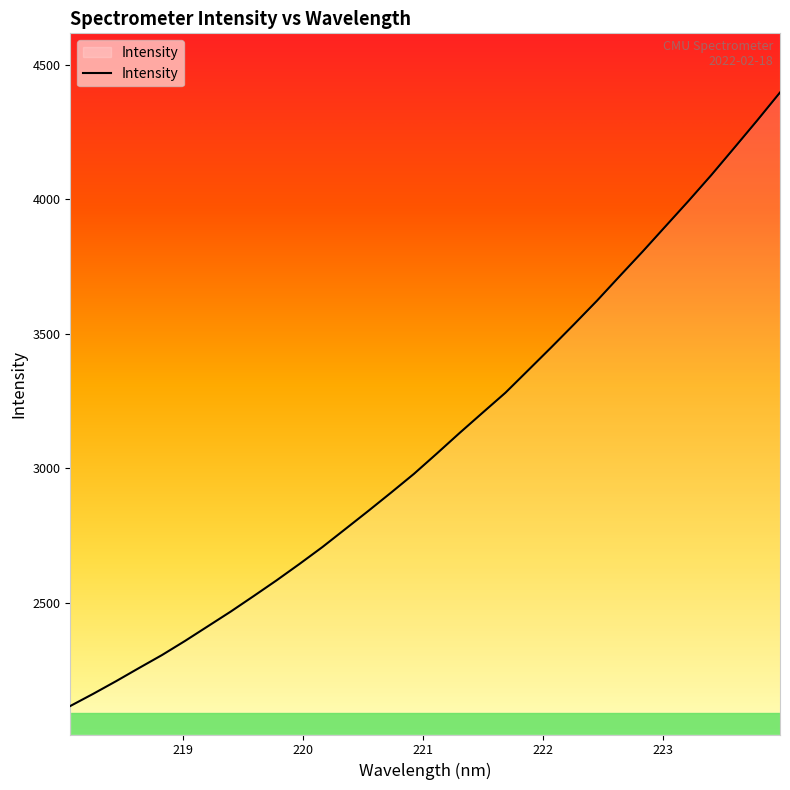

What is the average value?

3102.9